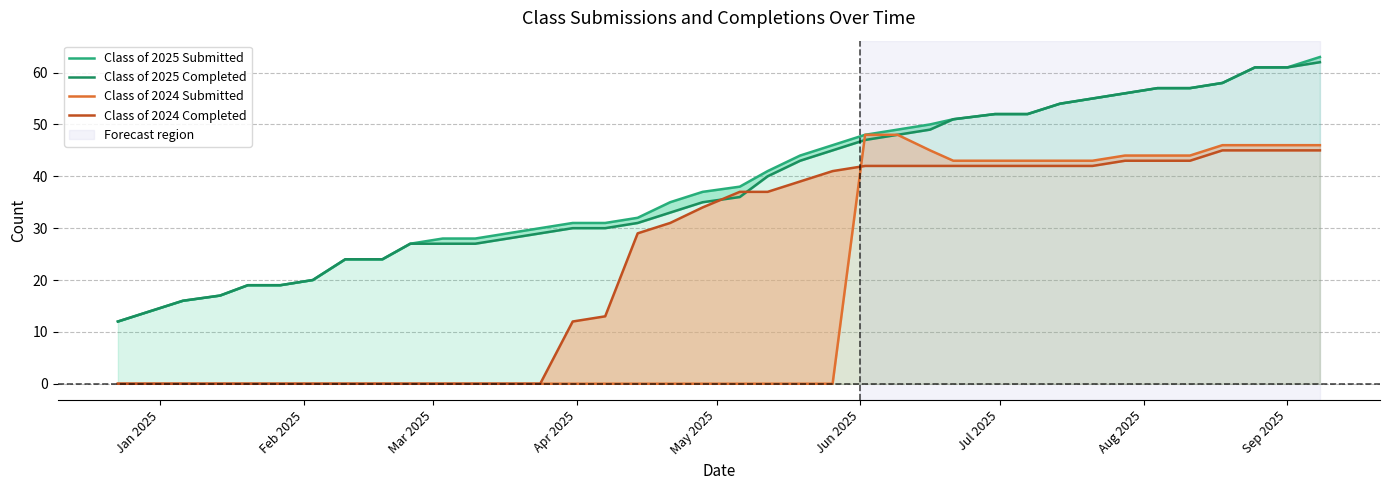

Which series has the widest spread of values?

Class of 2025 Submitted